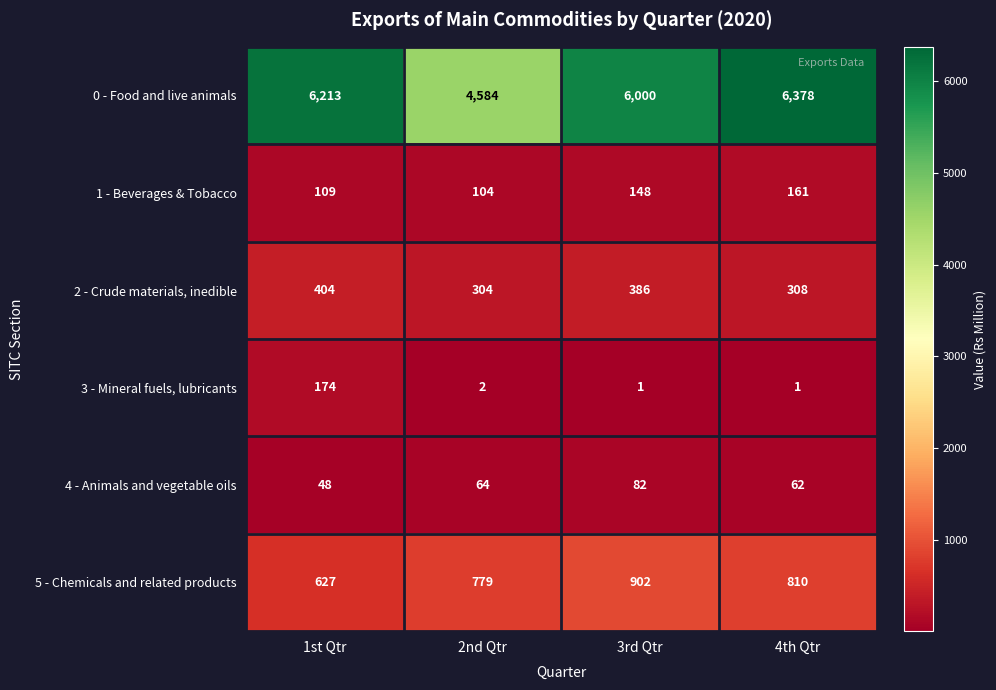

List the series in order of their peak value, lowest first.

4 - Animals and vegetable oils, 1 - Beverages & Tobacco, 3 - Mineral fuels, lubricants, 2 - Crude materials, inedible, 5 - Chemicals and related products, 0 - Food and live animals